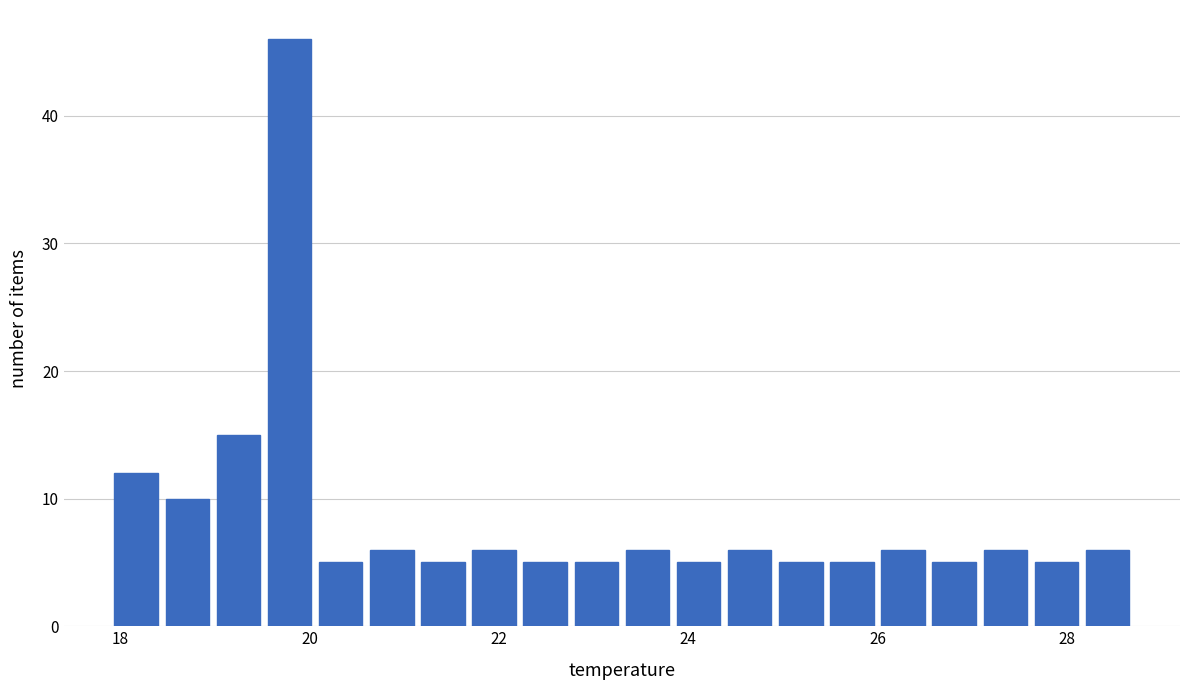

Around what value on the x-axis is the tallest bar? Give the approximate position of its centre, as read against the axis.

19.8